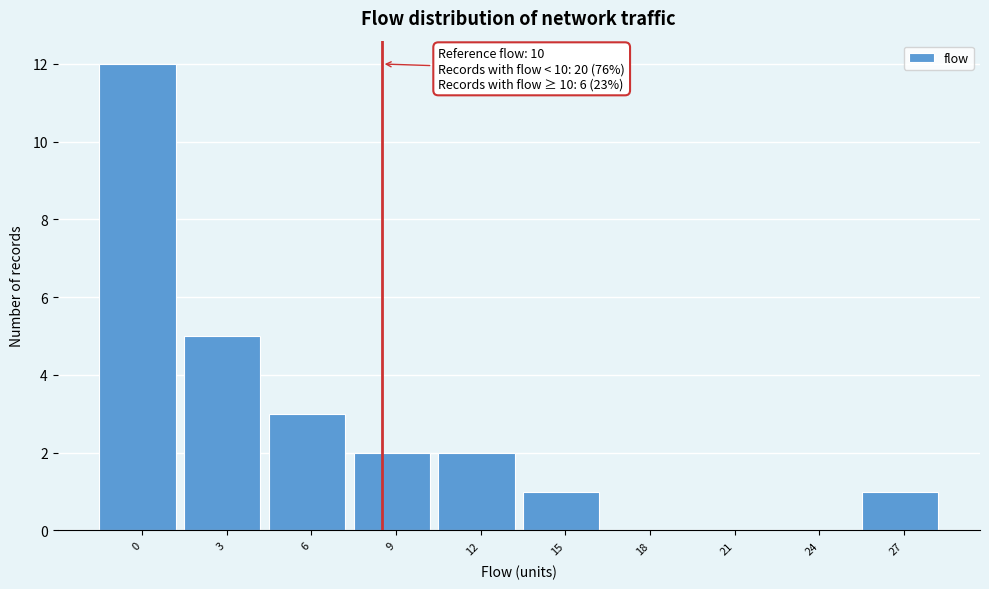

Reading left to right, list all the values displayed in this chart.

0=12	3=5	6=3	9=2	12=2	15=1	18=0	21=0	24=0	27=1